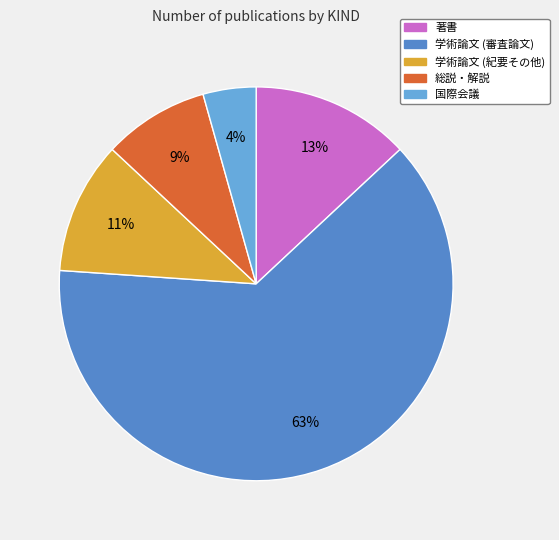

Which slice is the smallest?

国際会議